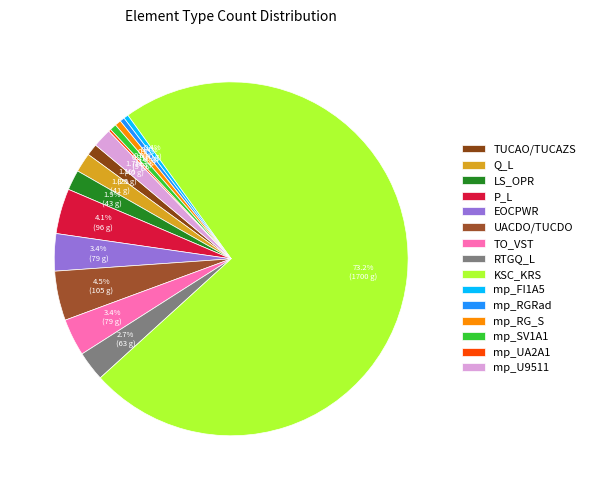

How many segments does this pie chart have?

15